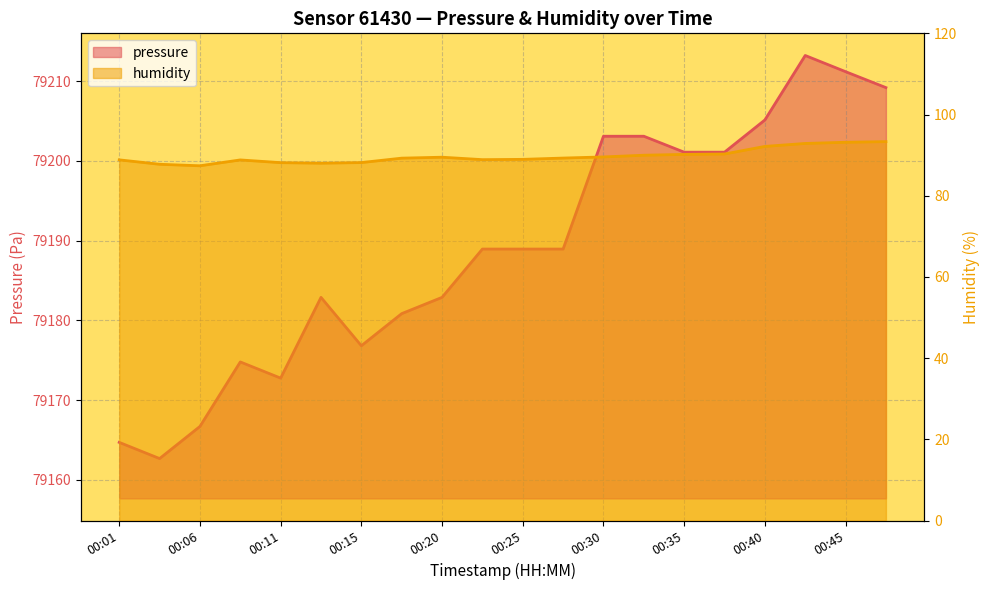

What is the total value across all series at 00:20?

79272.4